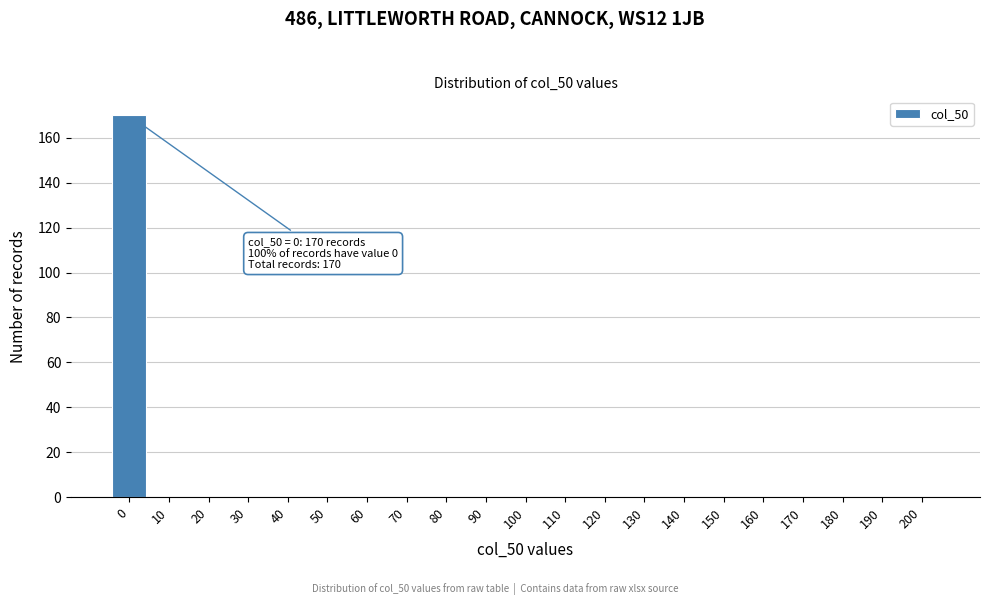

Reading right to left, list all the values displayed in this chart.

200=0	190=0	180=0	170=0	160=0	150=0	140=0	130=0	120=0	110=0	100=0	90=0	80=0	70=0	60=0	50=0	40=0	30=0	20=0	10=0	0=170